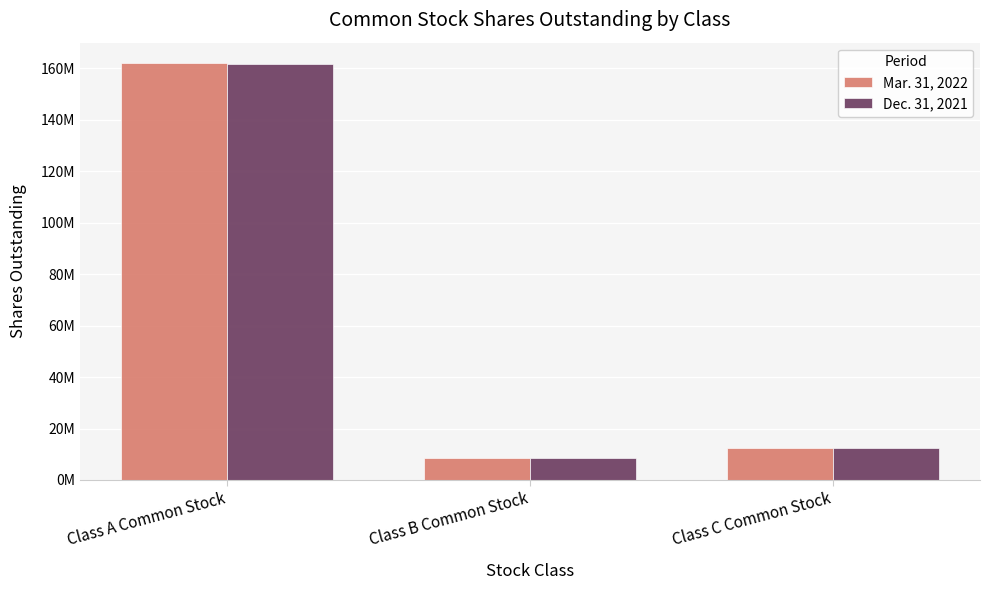

Which category has the highest value in the Dec. 31, 2021 series?

Class A Common Stock